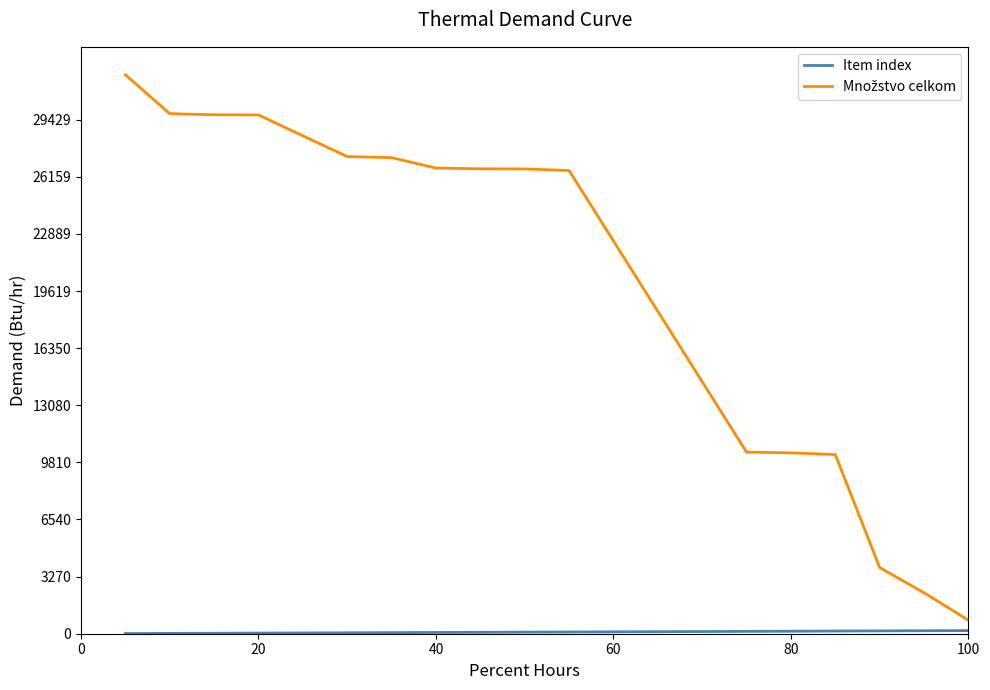

What is the maximum value shown in the chart?

32000.0